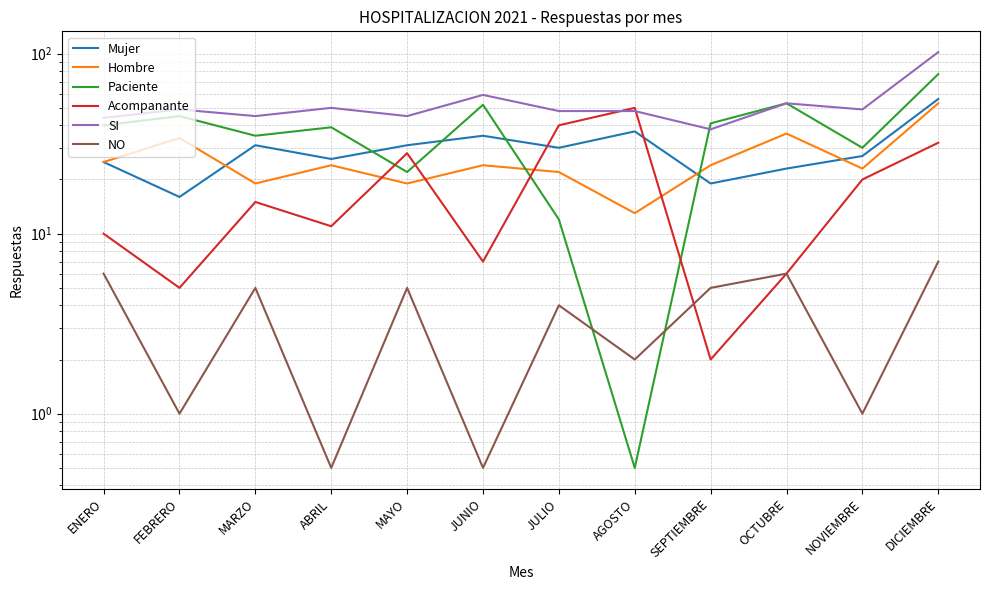

In Acompanante, how many points are higher than both neighbors (excluding endpoints)?

3